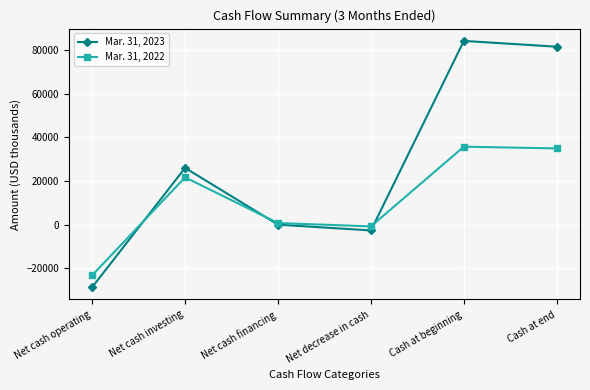

At which label is Mar. 31, 2023 closest to 27810?

Net cash investing